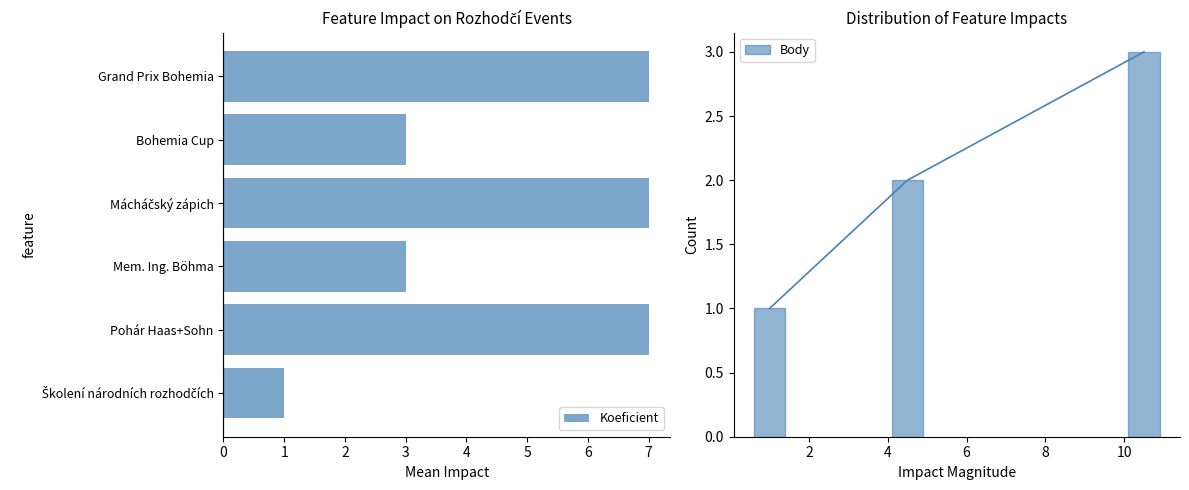

List the labels in order of value, largest first.

Pohár Haas+Sohn, Mácháčský zápich, Grand Prix Bohemia, Mem. Ing. Böhma, Bohemia Cup, Školení národních rozhodčích